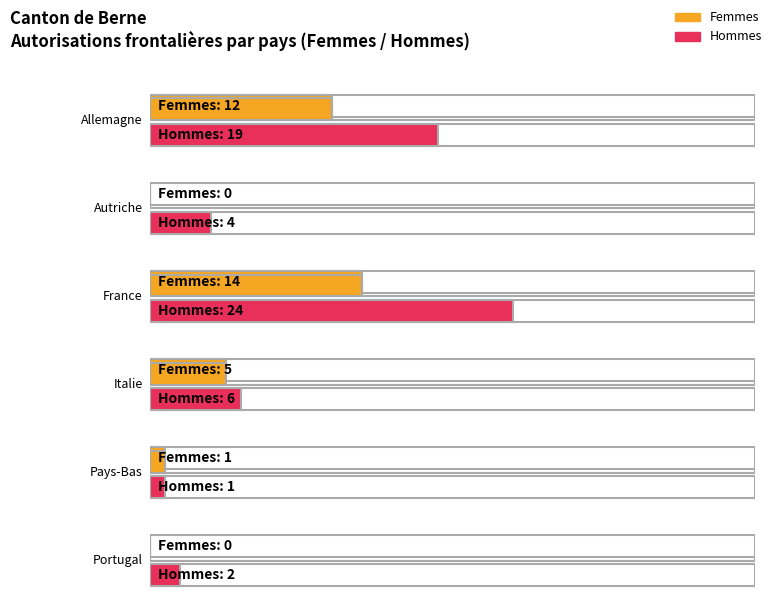

Rank the categories by Hommes value from lowest to highest.

Pays-Bas, Portugal, Autriche, Italie, Allemagne, France